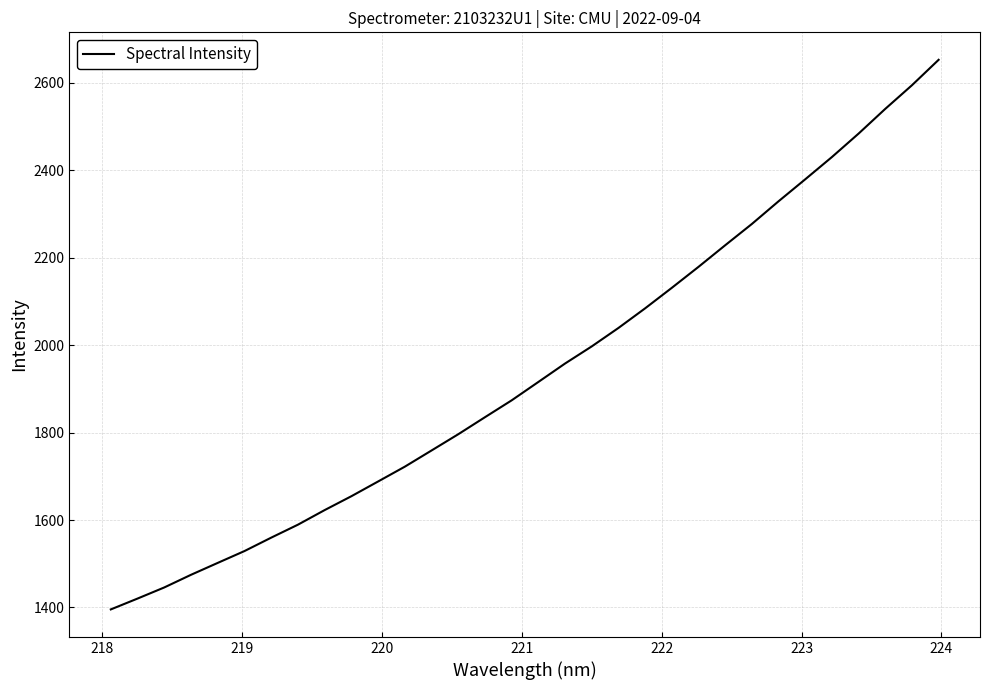

What is the difference between the maximum and minimum values?

1257.1